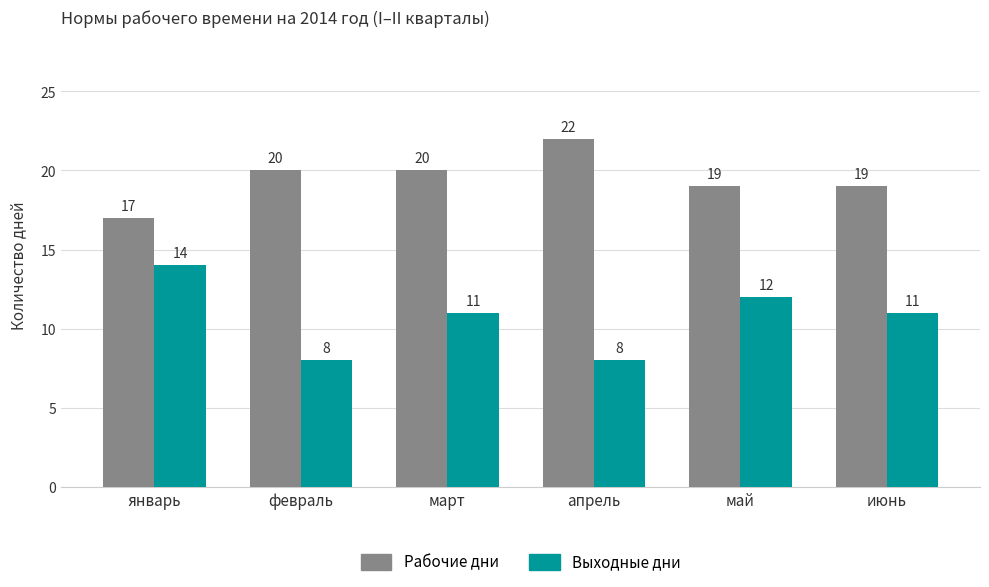

What position from the left is май?

5